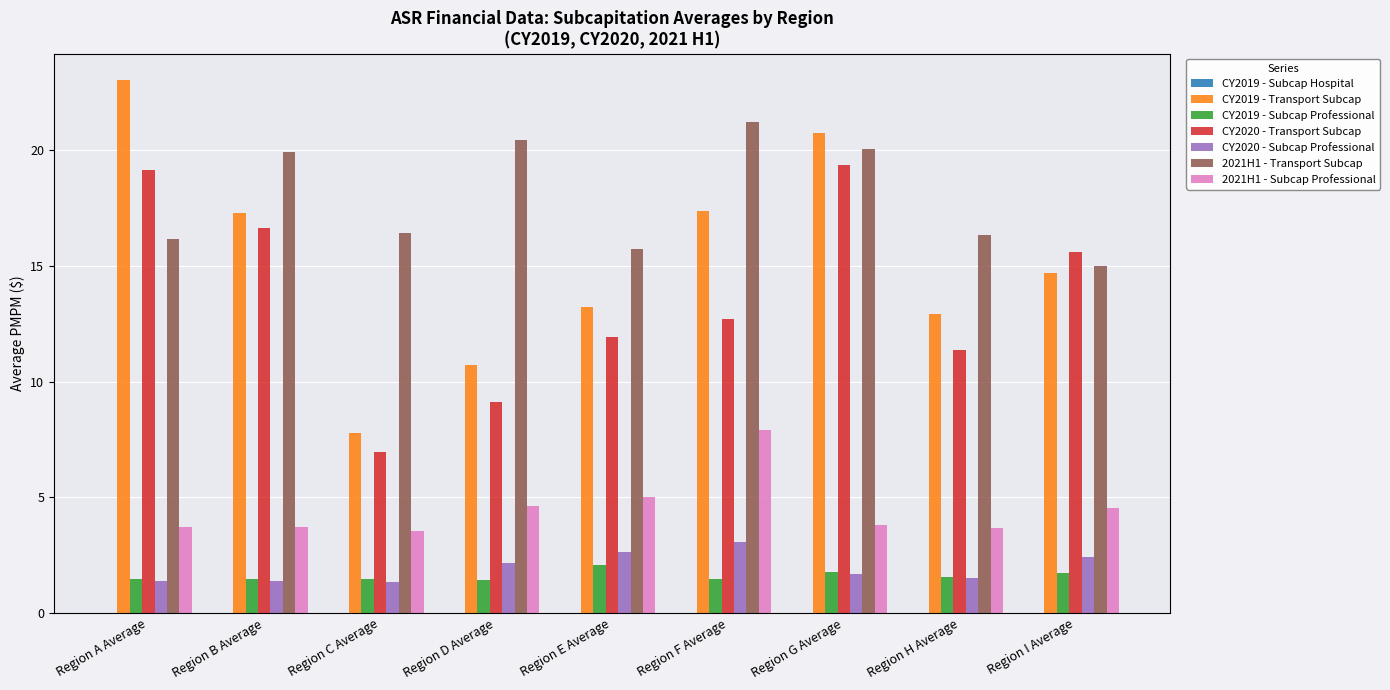

True or false: CY2020 - Subcap Professional has a value of 2.5 at Region B Average.

False